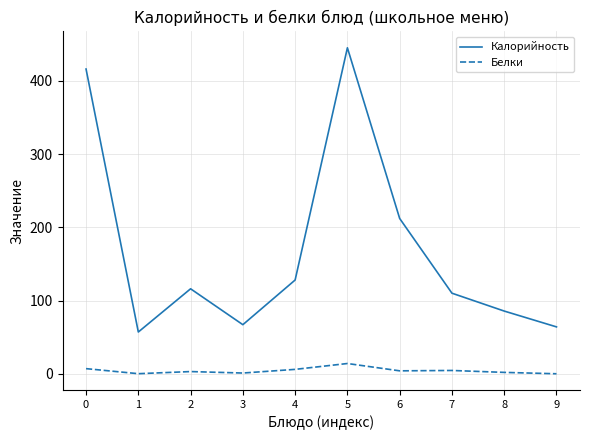

True or false: Калорийность and Белки cross at least once.

False